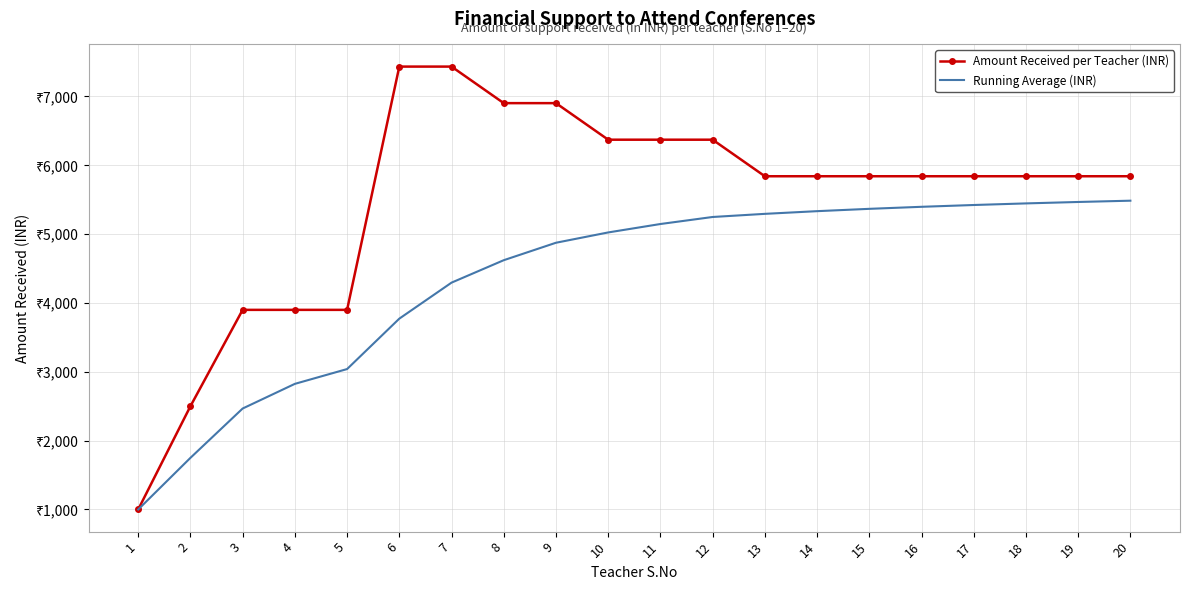

Where does the Running Average (INR) series first go above 5147?

11